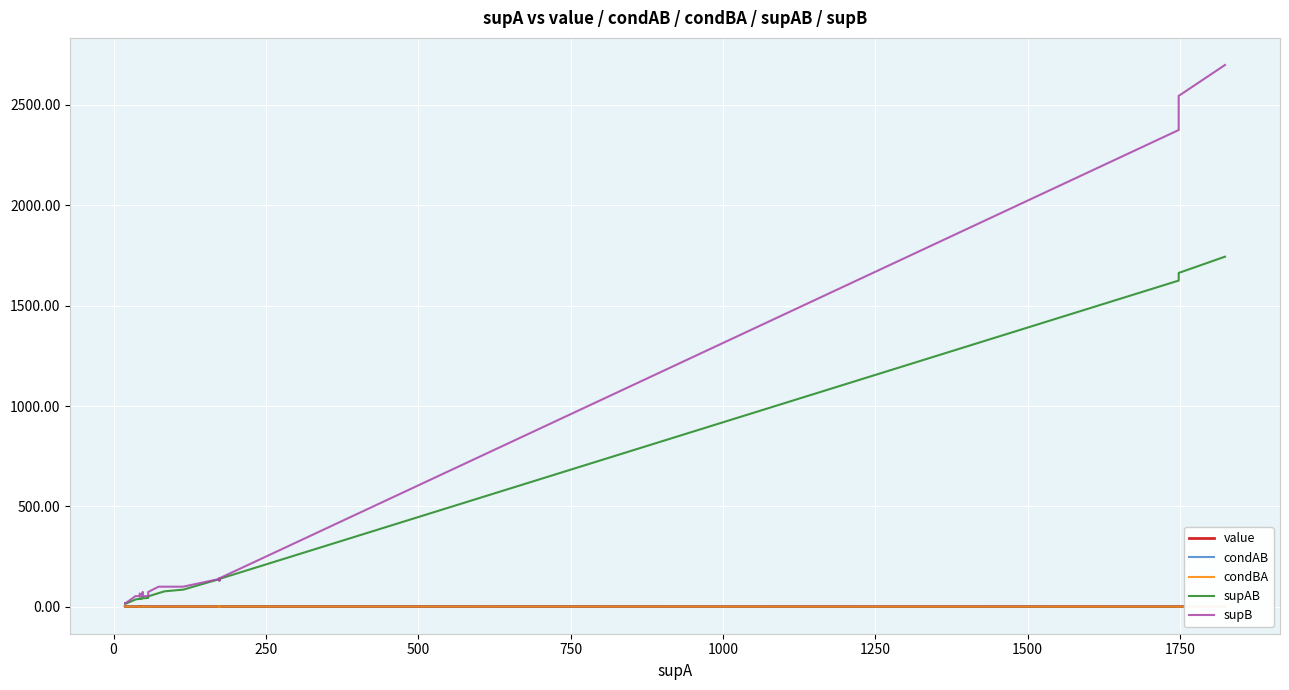

The value series shows 0.8 at 500. True or false?

True